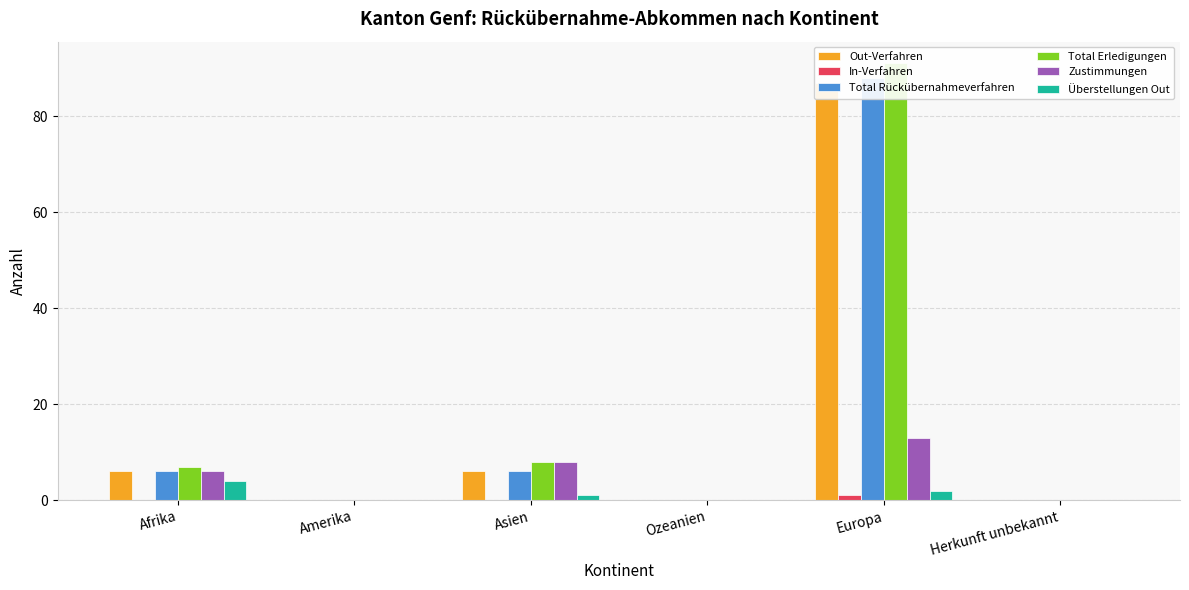

List the labels in order of Total Erledigungen value, smallest first.

Amerika, Ozeanien, Herkunft unbekannt, Afrika, Asien, Europa